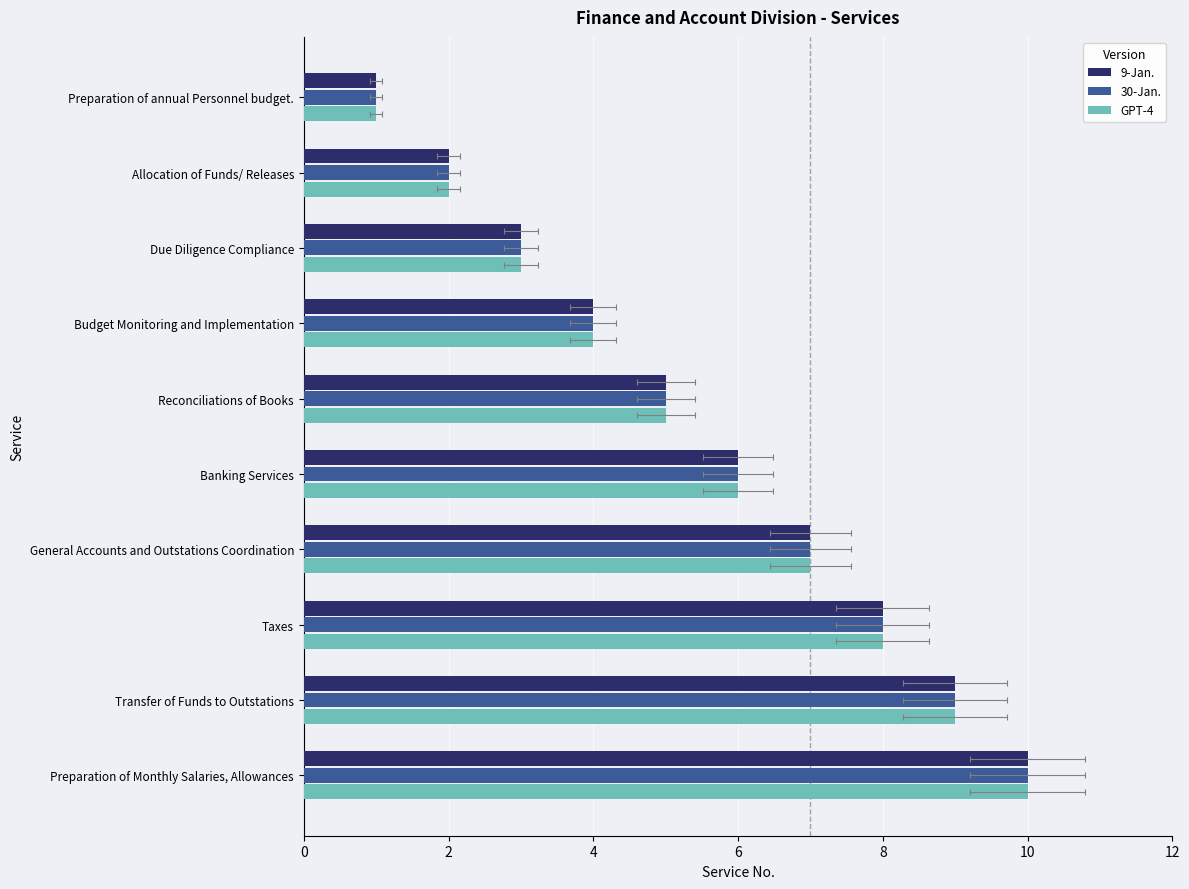

How many bars are there in total?

30